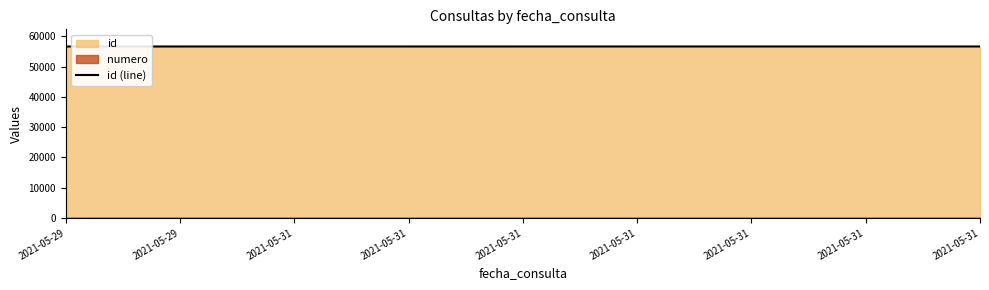

Where is the data nearest to the value 56666?

2021-05-31